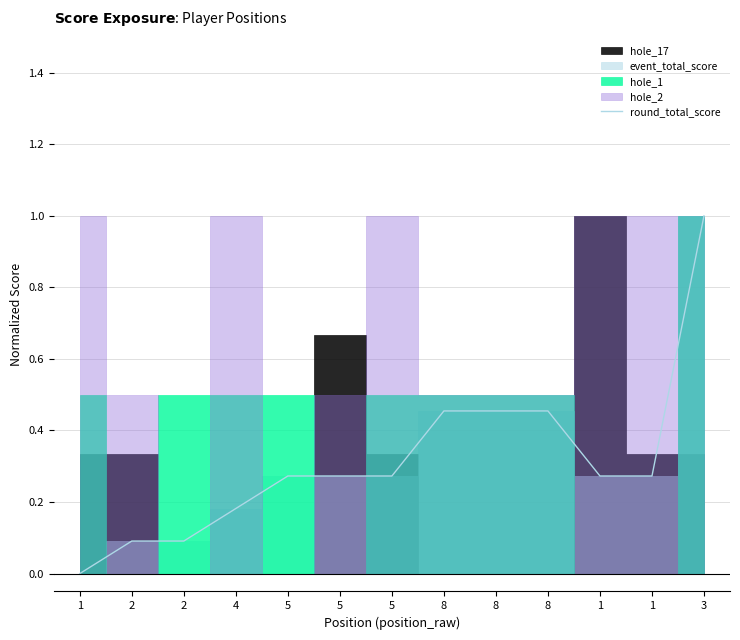

True or false: there are more than 1 points higher than both neighbors.

False